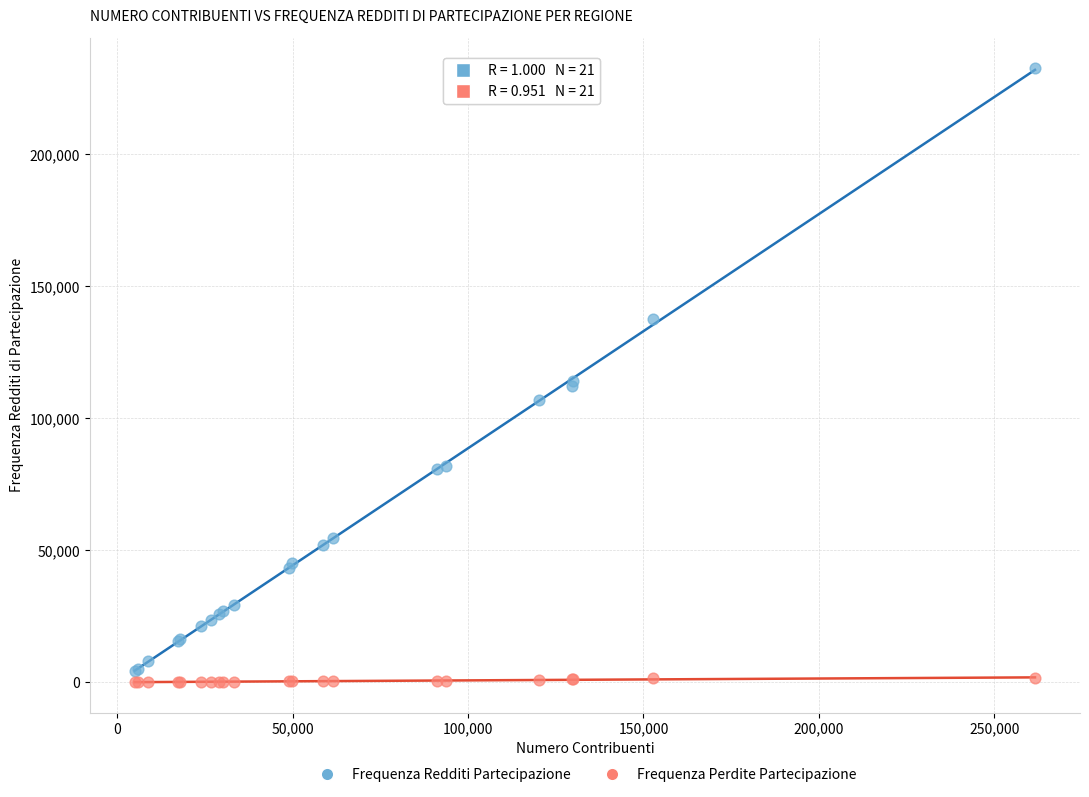

What is the X range (max minus min) for the scatter plot?

256645